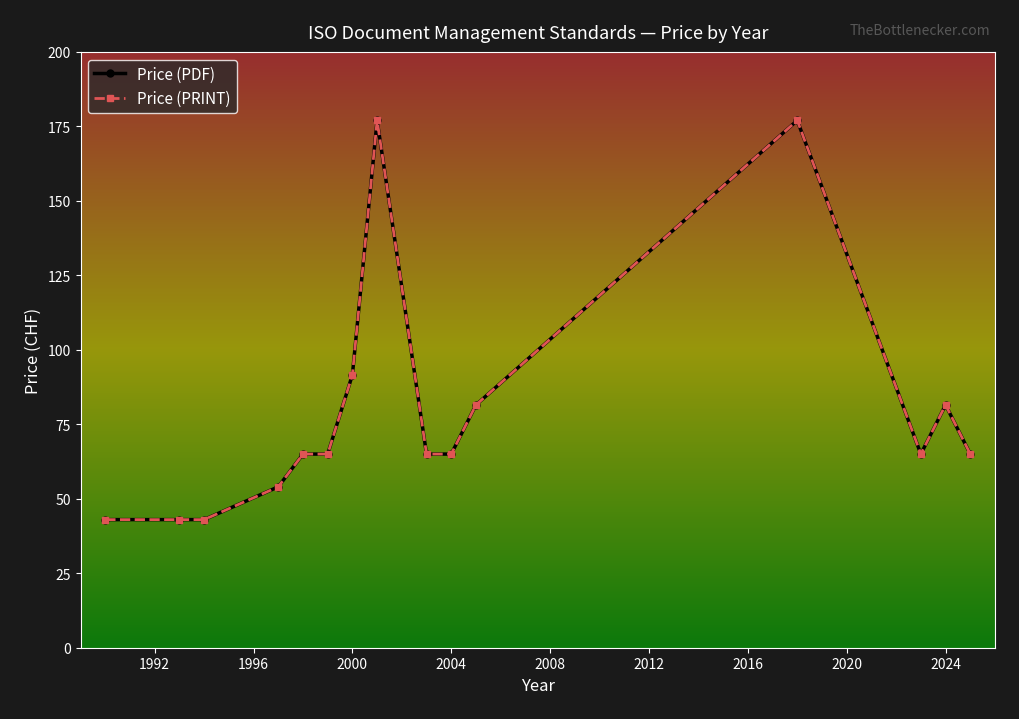

How many interior local valleys does the Price (PDF) series have?

2